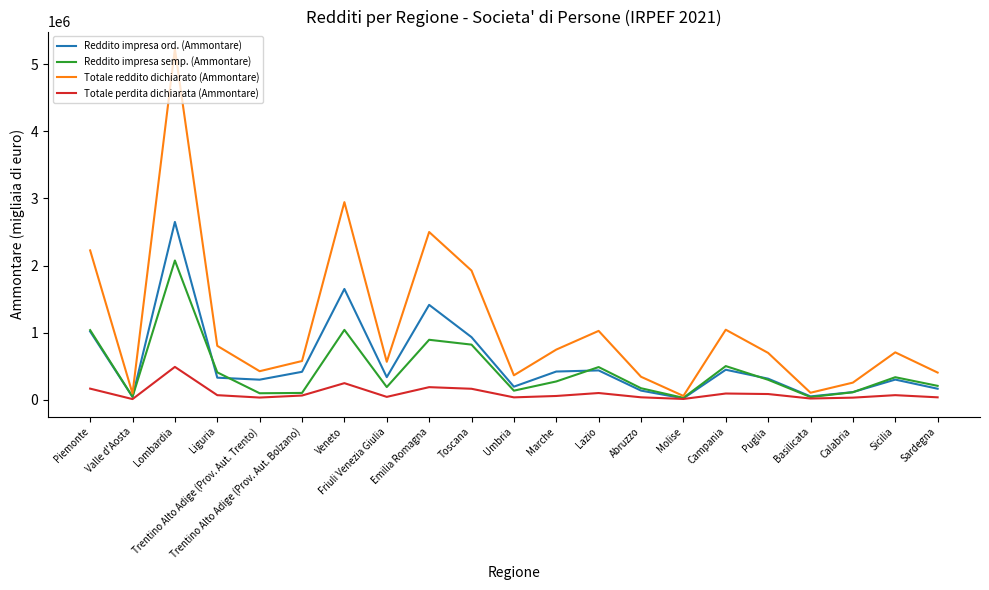

What is the highest value of the Totale perdita dichiarata (Ammontare) series?

487751